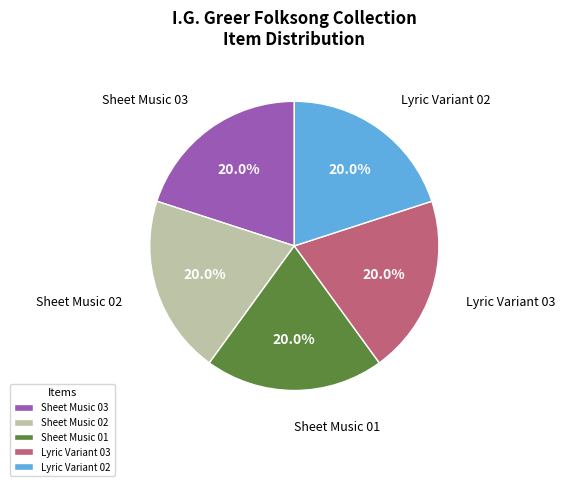

What portion of the pie excludes Sheet Music 02?

80.0%